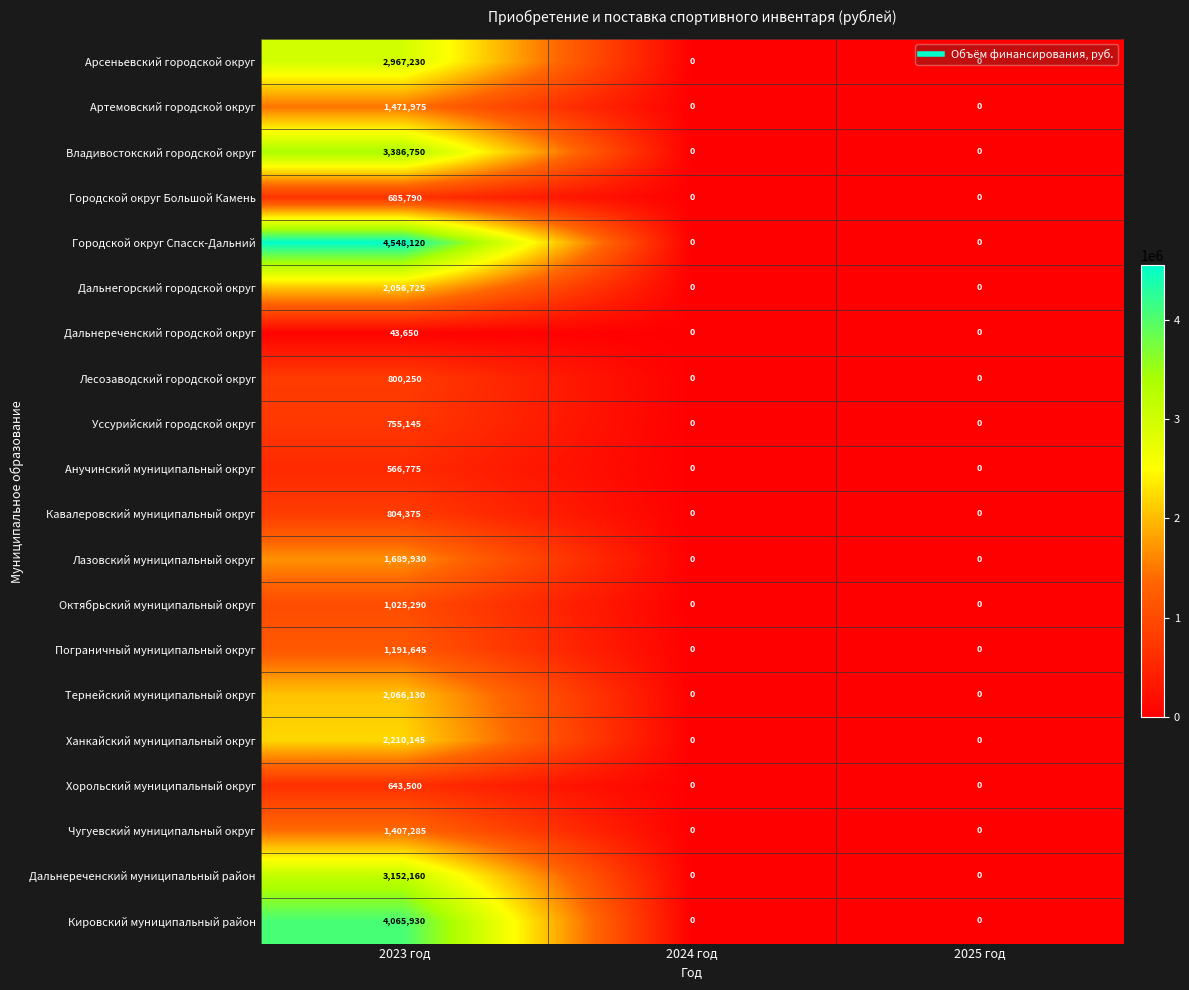

How many categories are shown in the chart?

3